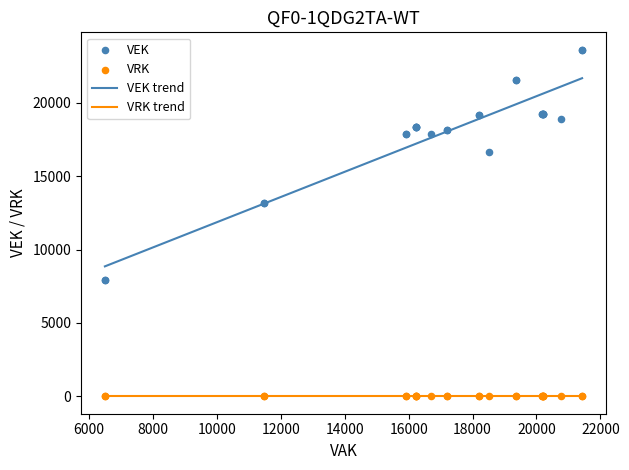

Which series reaches the minimum Y coordinate?

VRK